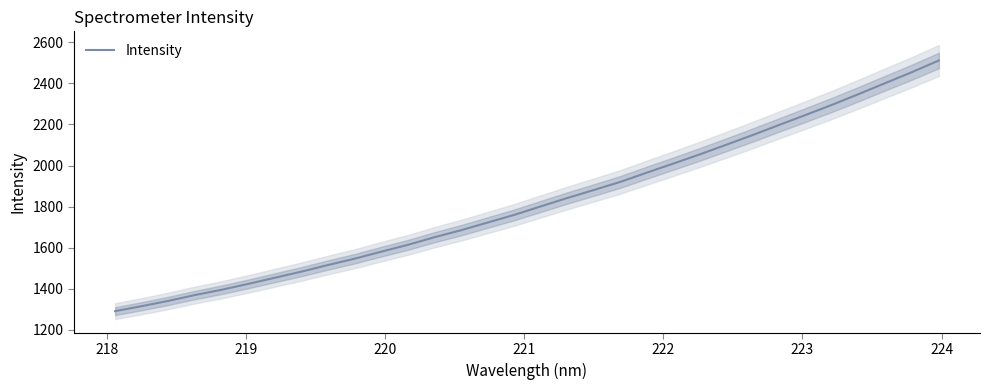

What is the average value?

1822.7